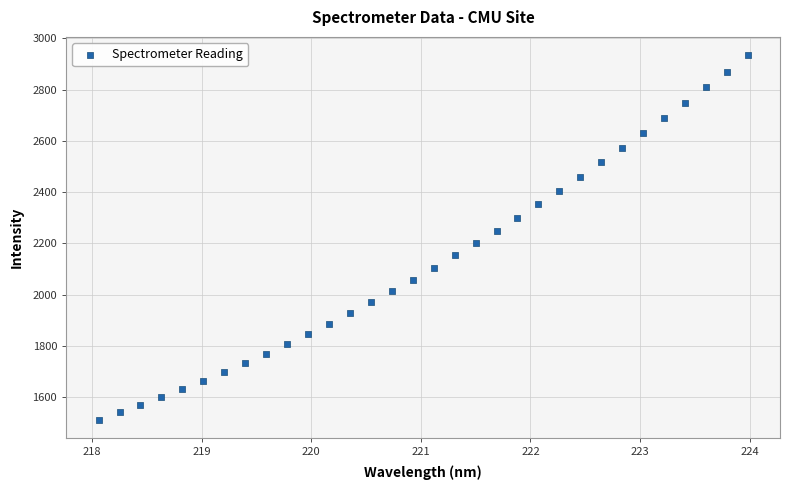

What is the range of Y values (max minus min)?

1422.5